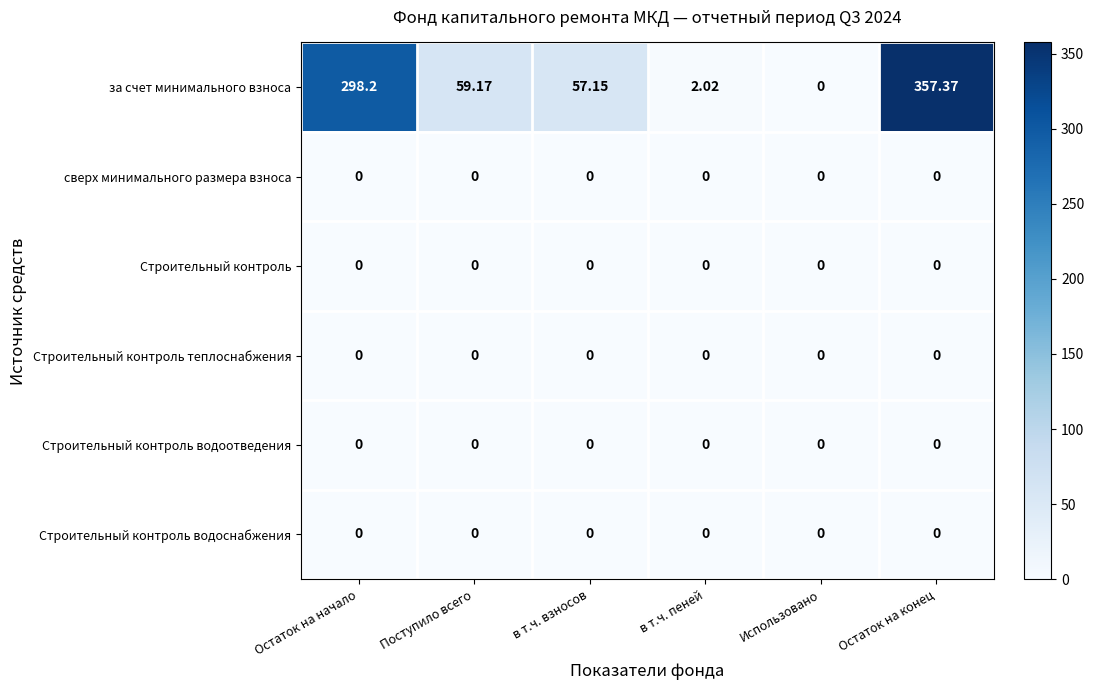

Which label corresponds to the largest value in the chart?

Остаток на конец